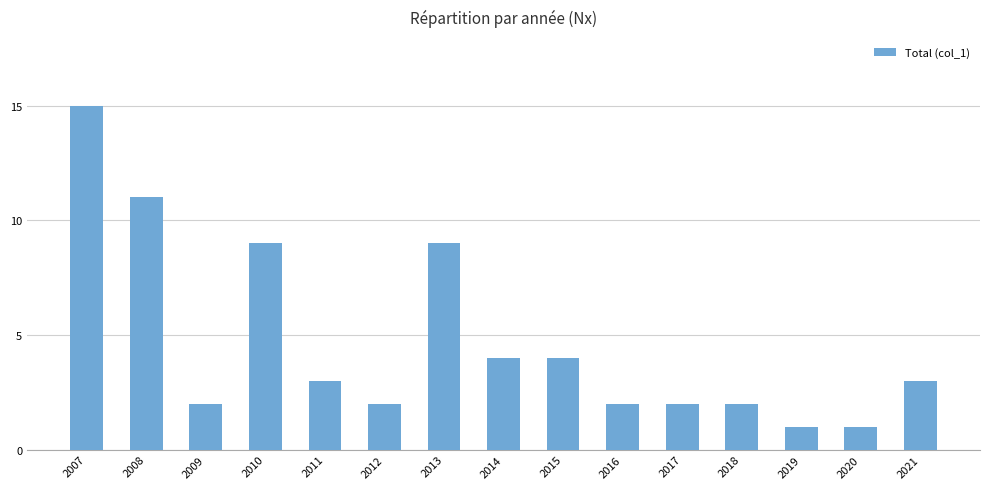

Approximately how many times larger is the value at 2009 compared to 2016?

1.0